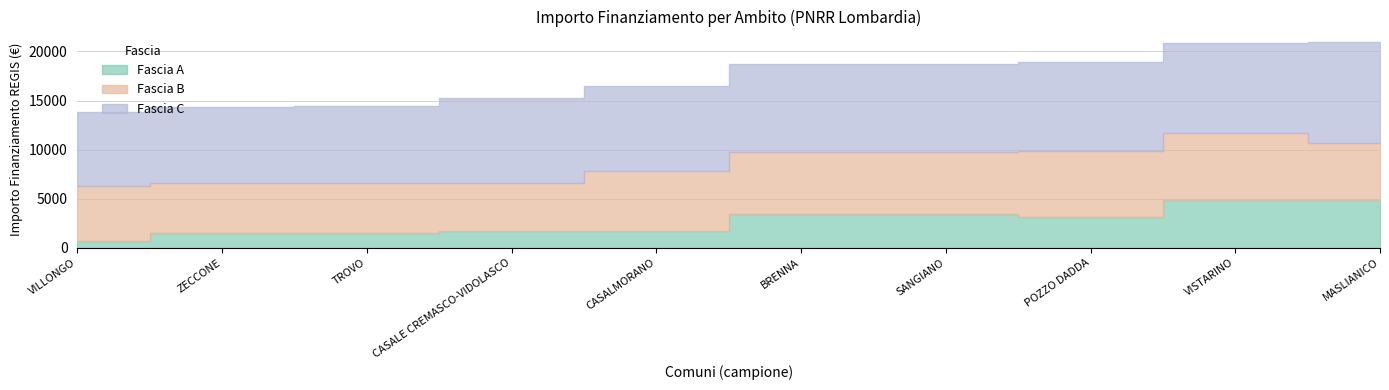

How many values in the Fascia A series are below 3087?

5